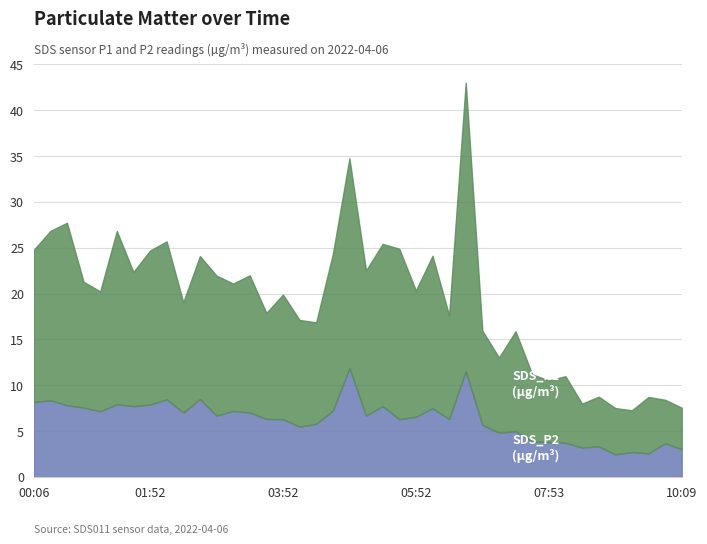

True or false: SDS_P2 has a value of 9.9 at 03:52.

False